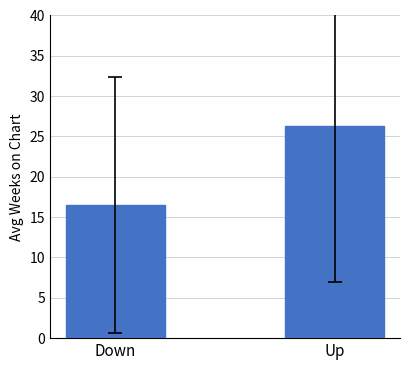

What is the change in value from Down to Up?

+9.8